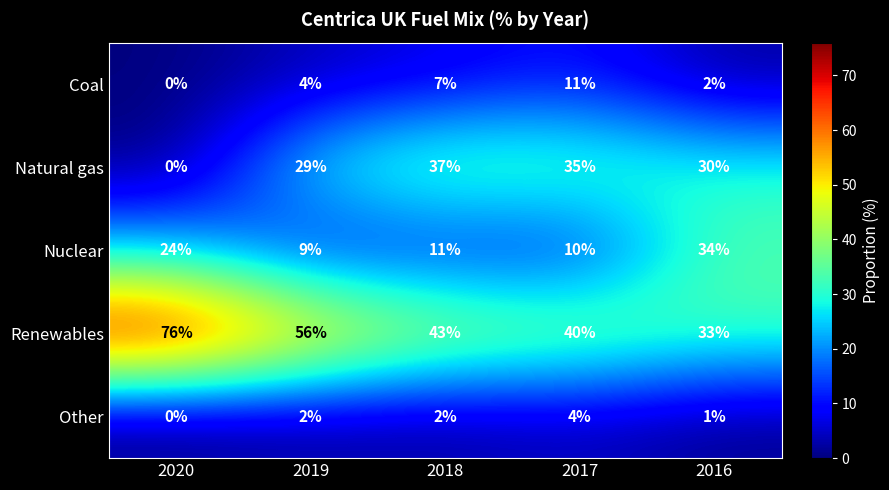

At how many categories does at least one series exceed 71?

1